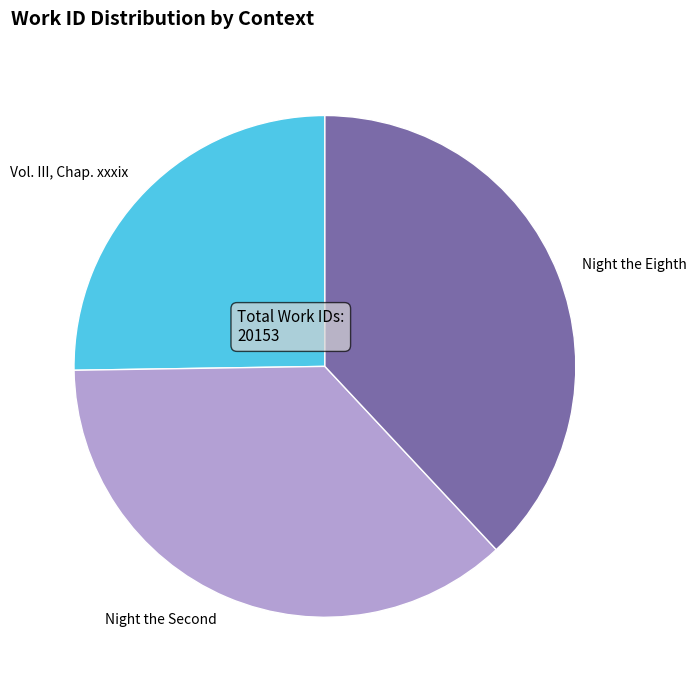

Does any single category account for the majority?

No